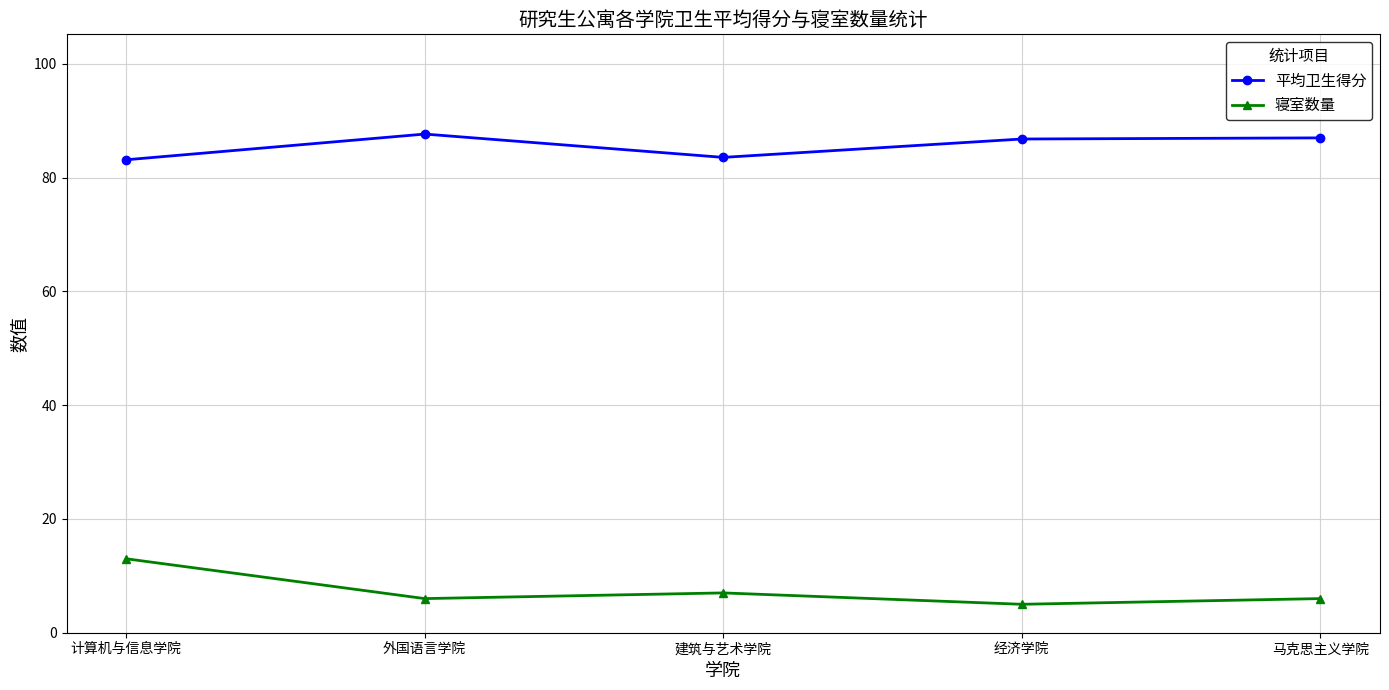

What is the highest value of the 平均卫生得分 series?

87.7